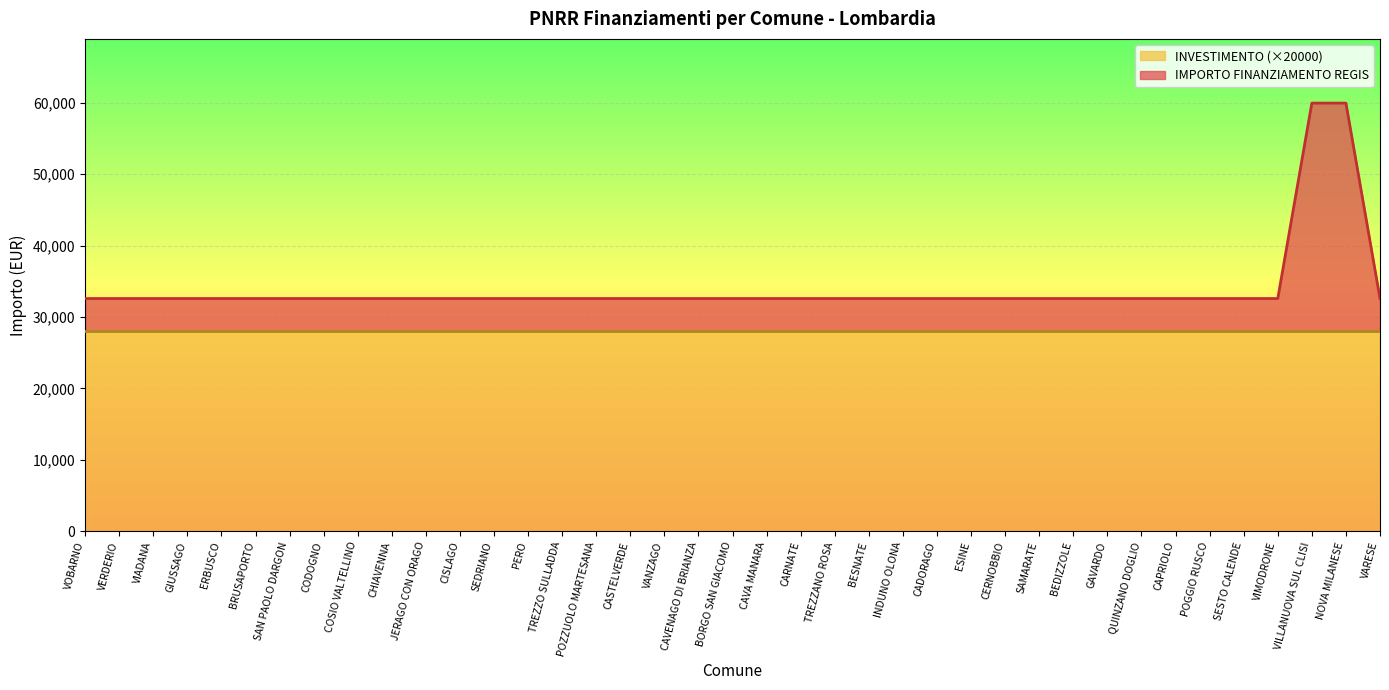

What is the label of the 34th point from the right?

BRUSAPORTO